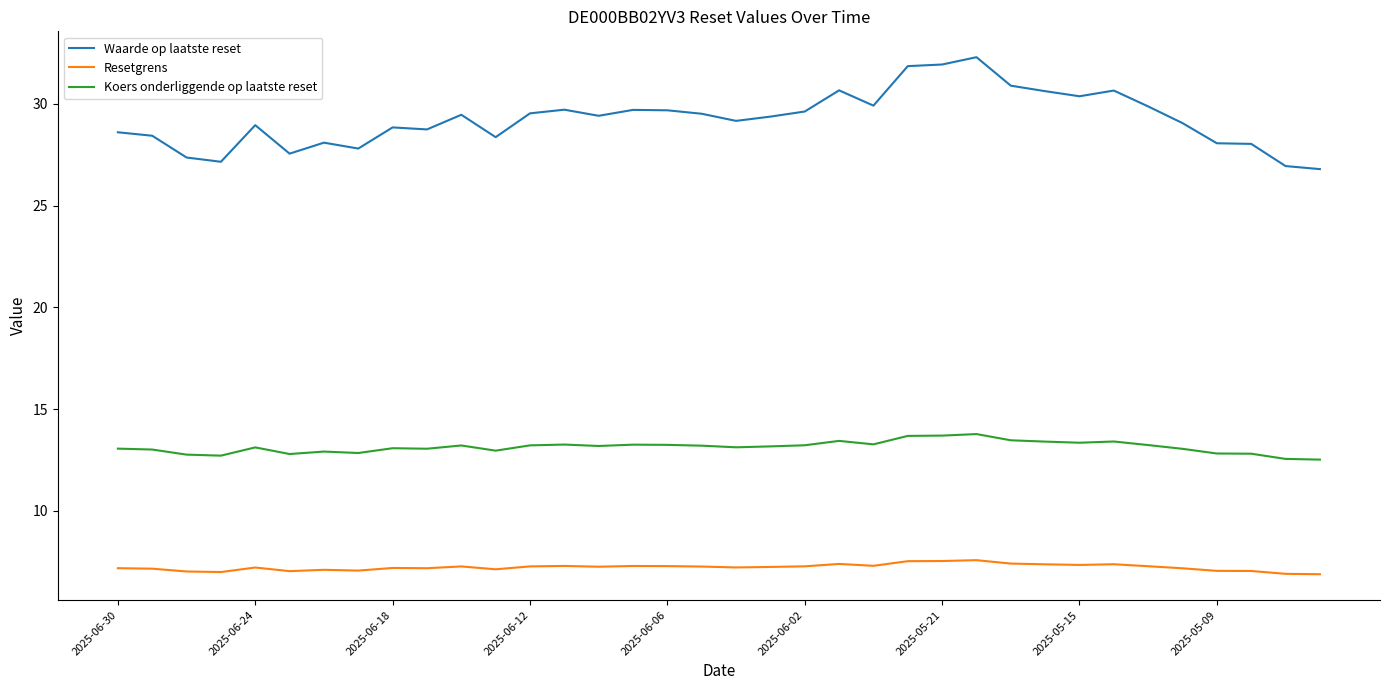

What is the difference between the maximum and minimum values in the Waarde op laatste reset series?

5.5